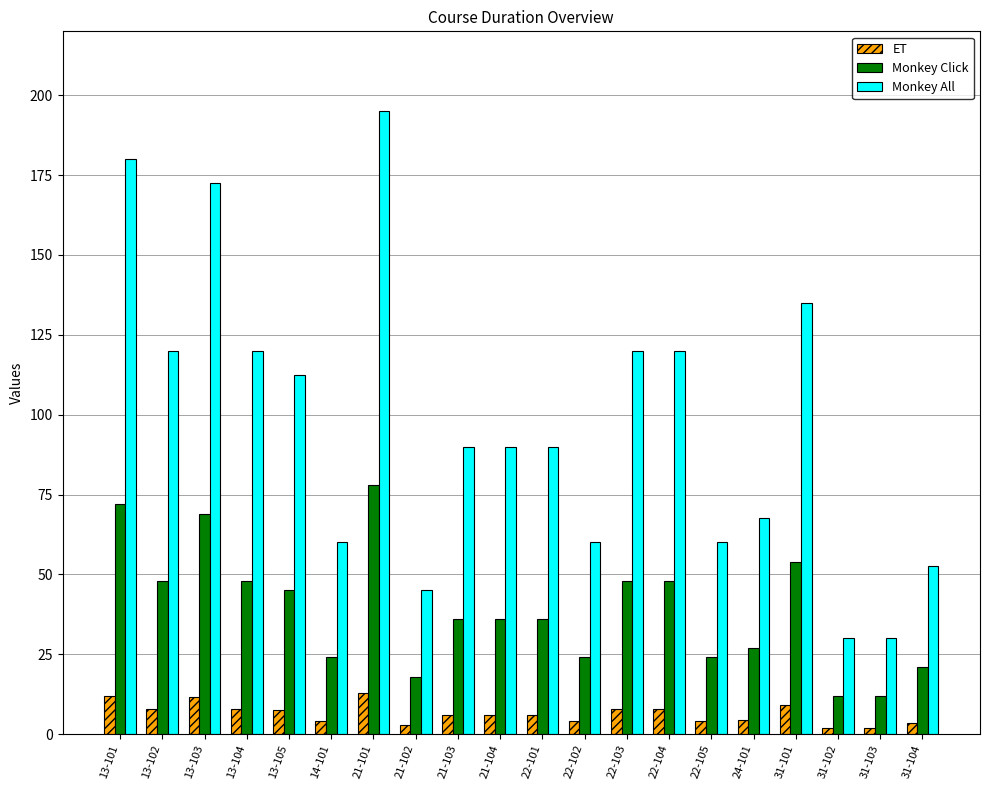

What is the sum of all Monkey All values?

1950.0